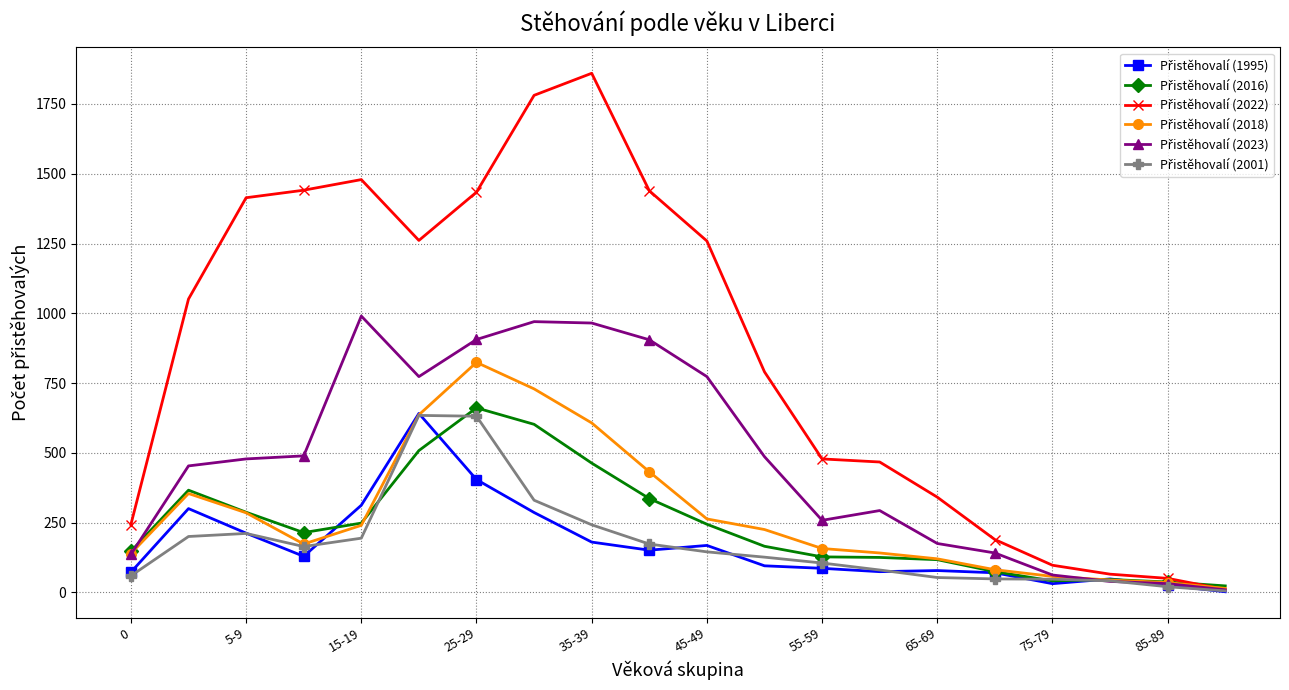

What is the maximum value shown in the chart?

1860